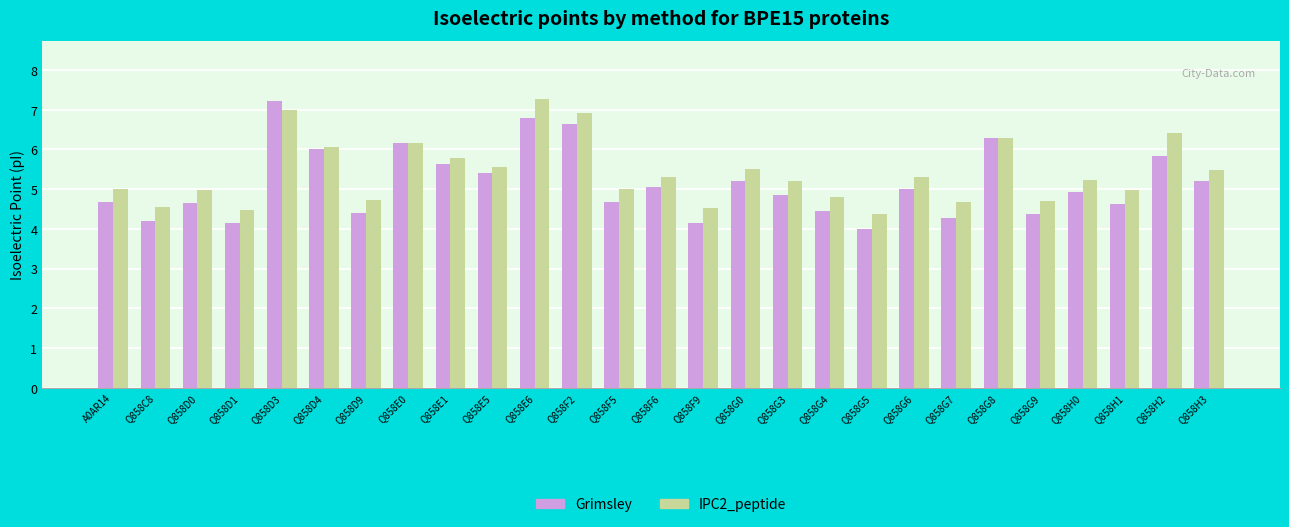

What is the difference between the maximum and minimum values in the IPC2_peptide series?

2.9